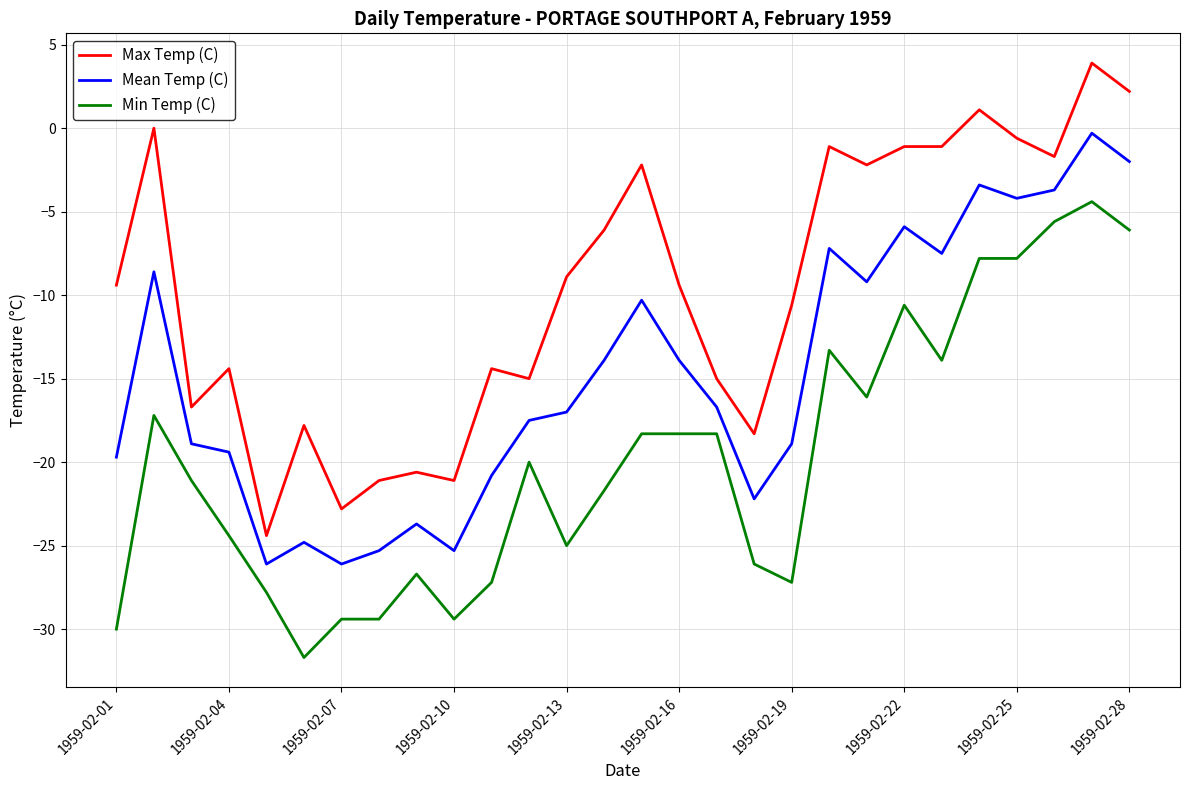

True or false: Mean Temp (C) and Max Temp (C) cross at least once.

False